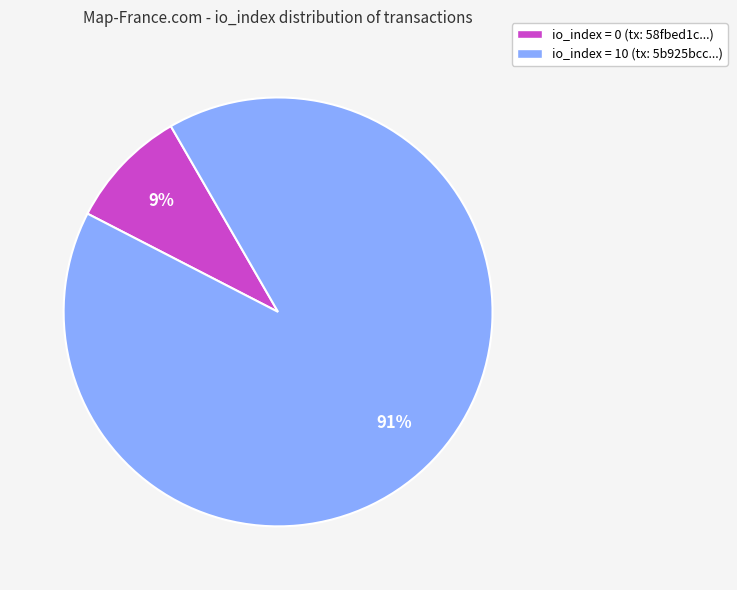

Is it true that io_index = 10 (tx: 5b925bcc...) is 91% of the pie?

True